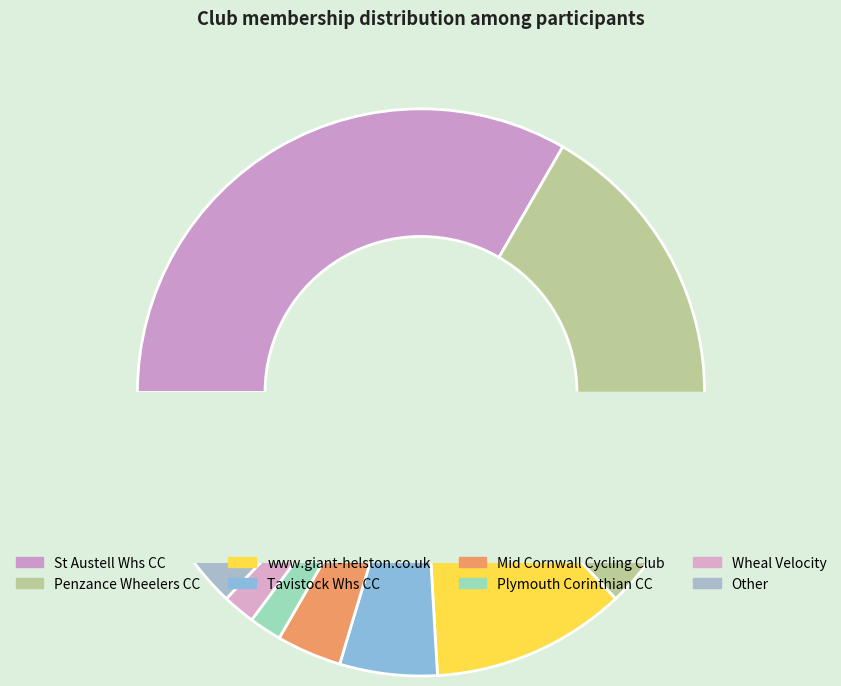

Combined, what portion of the pie is Tavistock Whs CC and Other?

18.5%